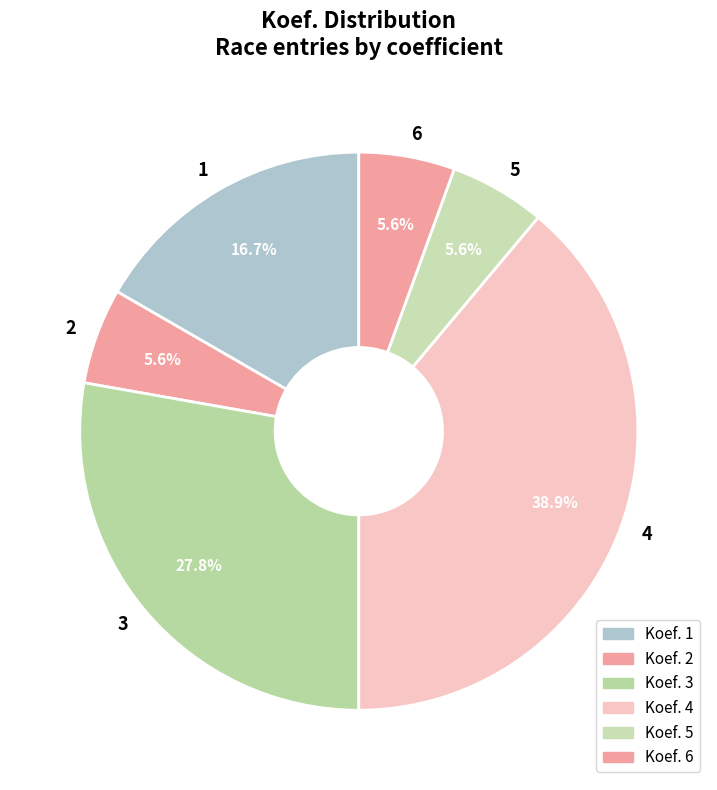

To the nearest percent, what is the average slice percentage?

17%